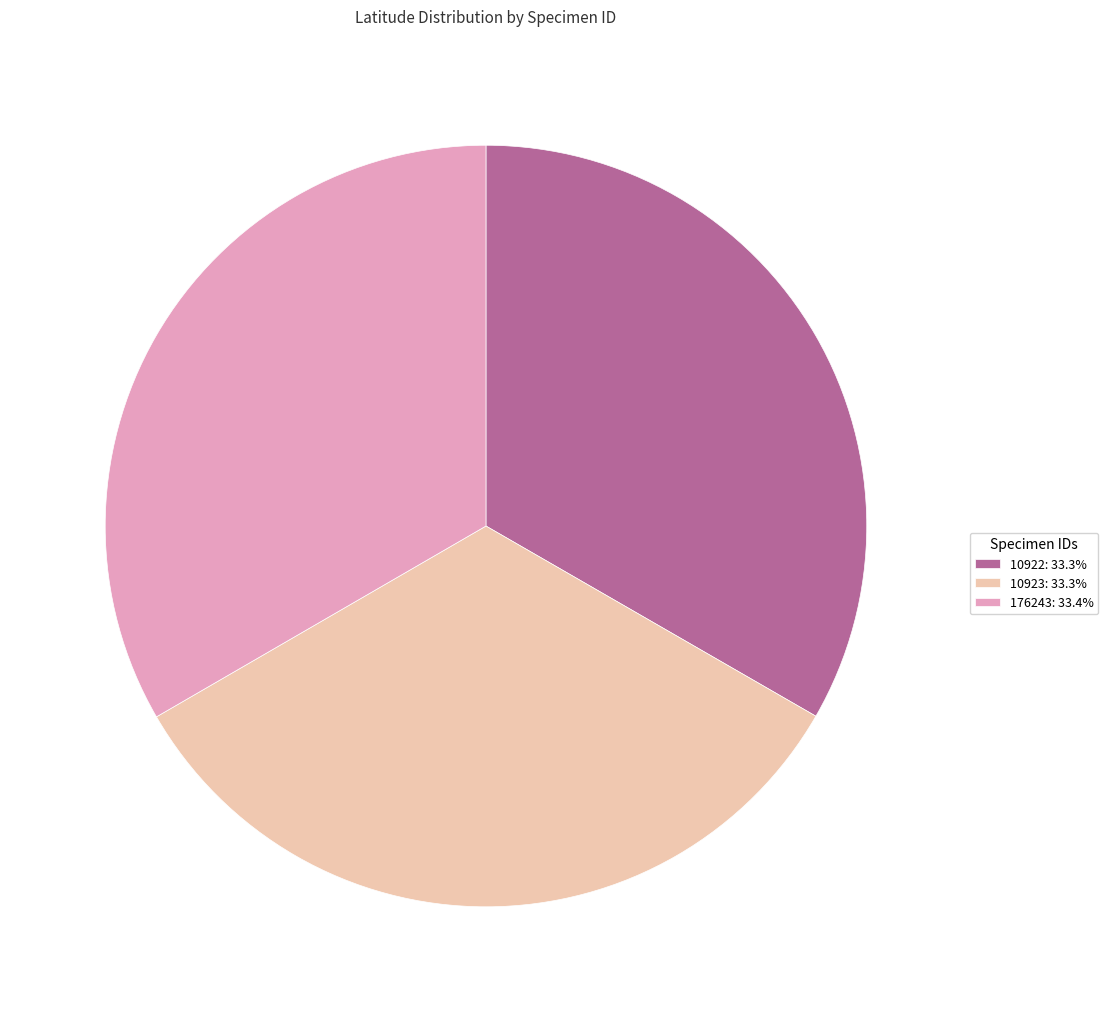

Combined, do 10923: 33.3% and 176243: 33.4% account for over 50%?

Yes